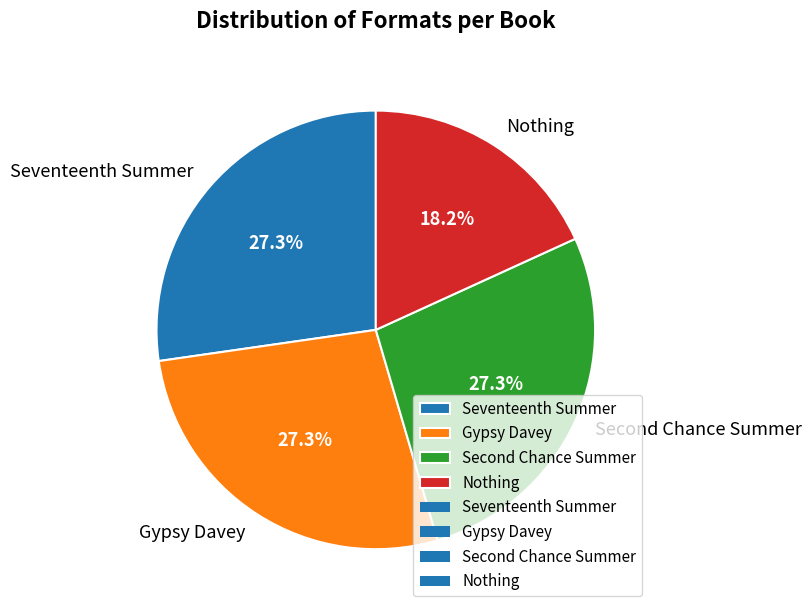

Which slice is the smallest?

Nothing